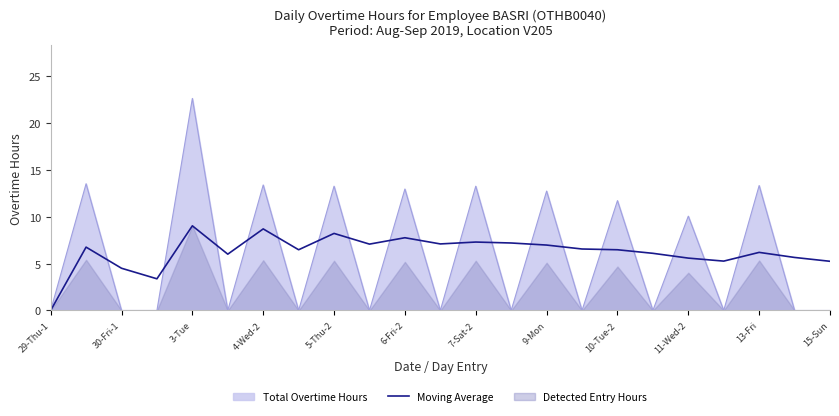

What is the highest value of the Total Overtime Hours series?

22.6